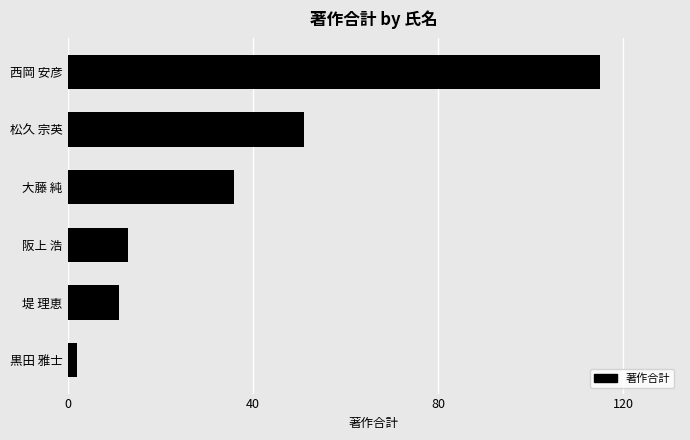

Rank the categories by value from highest to lowest.

西岡 安彦, 松久 宗英, 大藤 純, 阪上 浩, 堤 理恵, 黒田 雅士